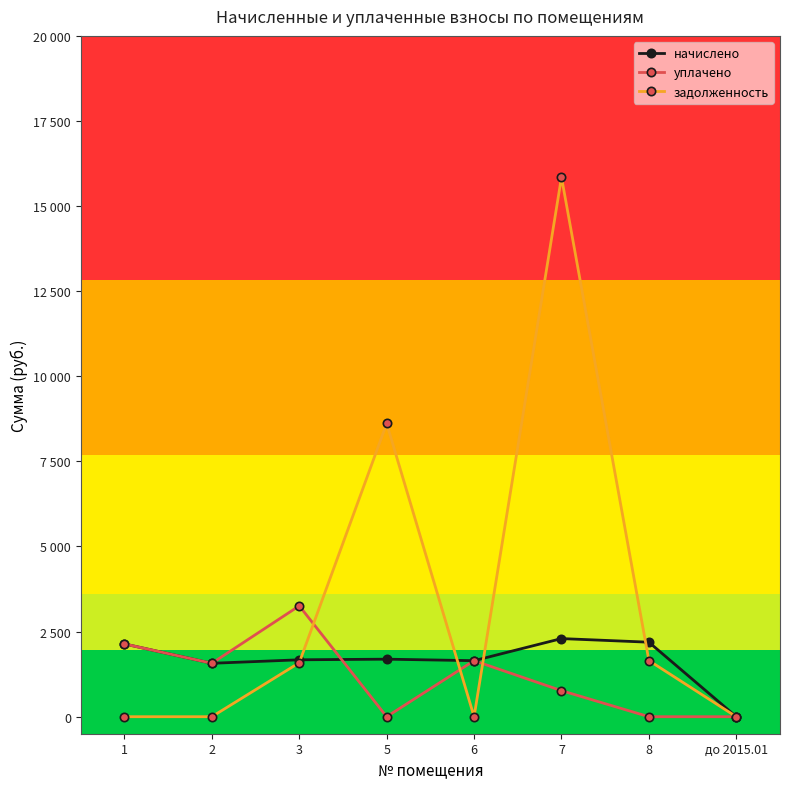

Between which two adjacent categories do начислено and задолженность first intersect?

3 and 5